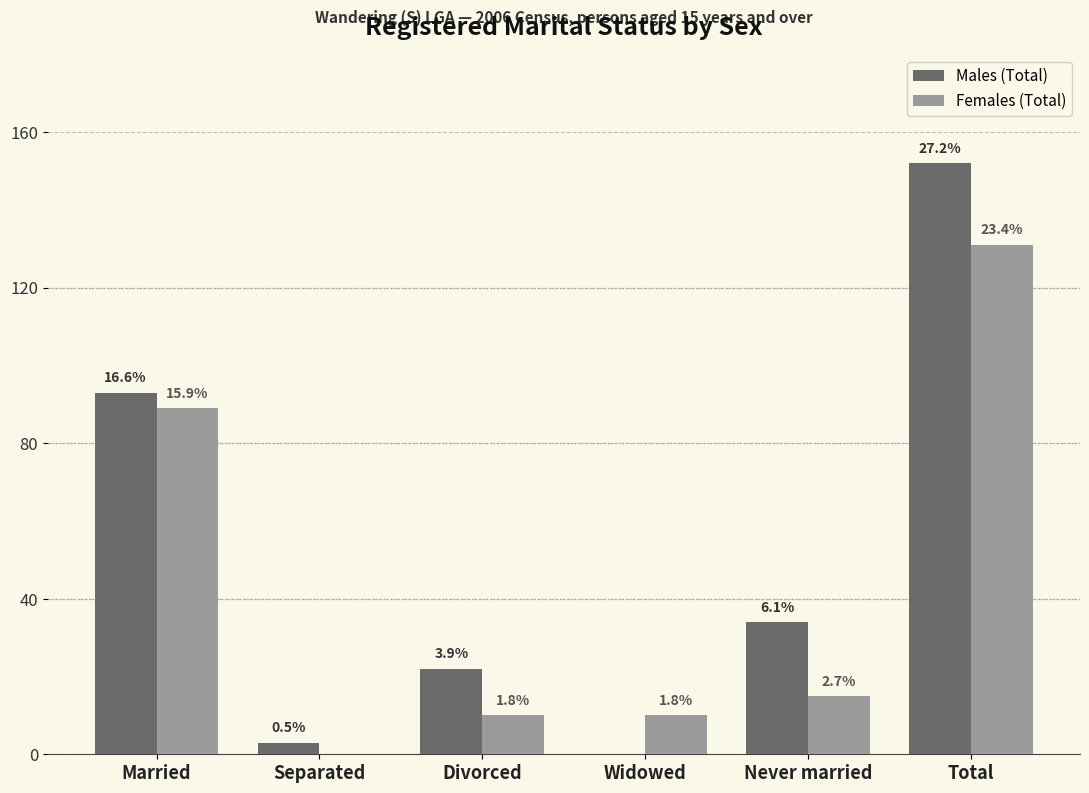

At how many categories does at least one series exceed 103?

1